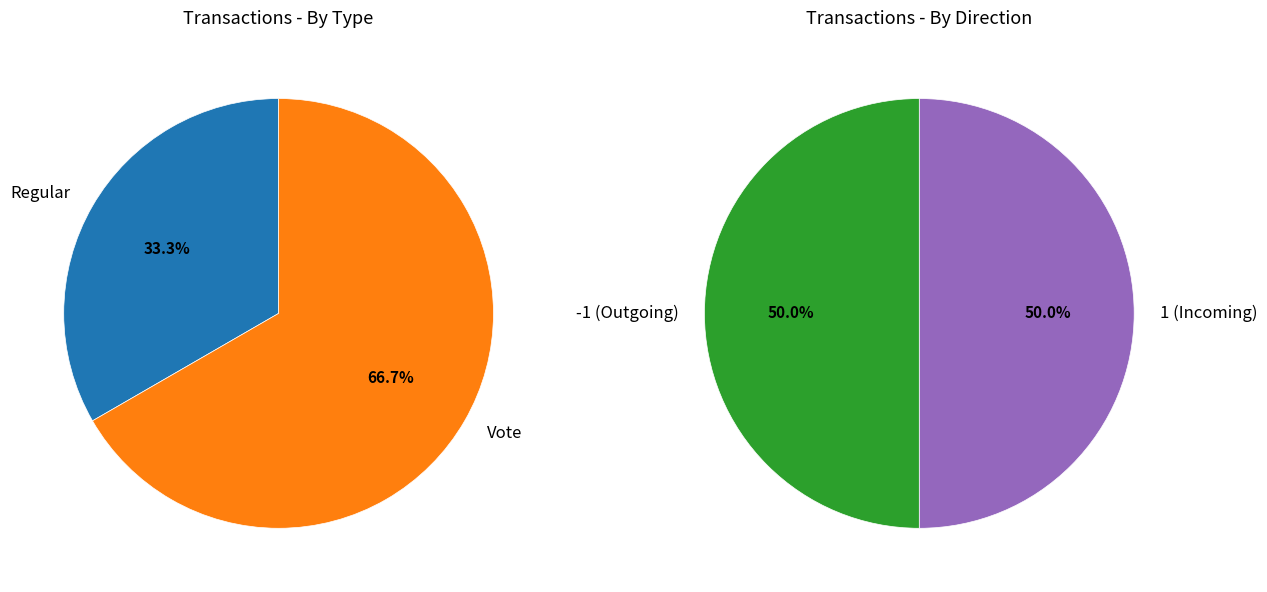

To the nearest percent, what is the average slice percentage?

50%